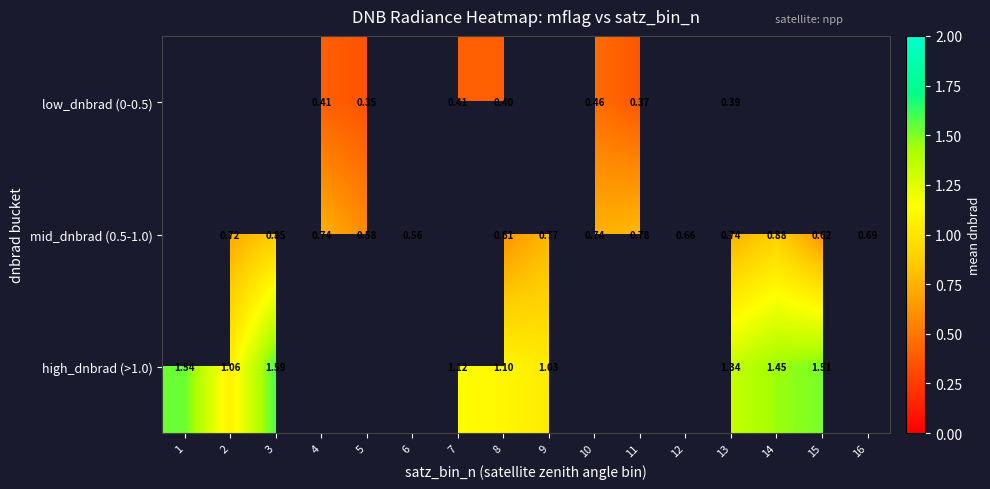

Which has a higher value, 14 or 8?

8